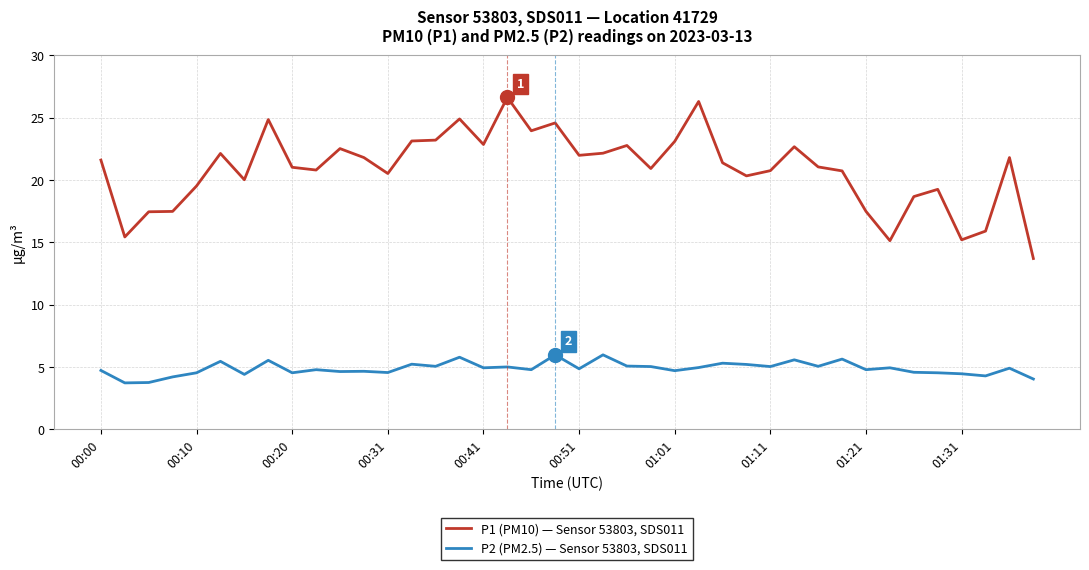

List the series in order of their overall mean, lowest first.

P2 (PM2.5) — Sensor 53803, SDS011, P1 (PM10) — Sensor 53803, SDS011